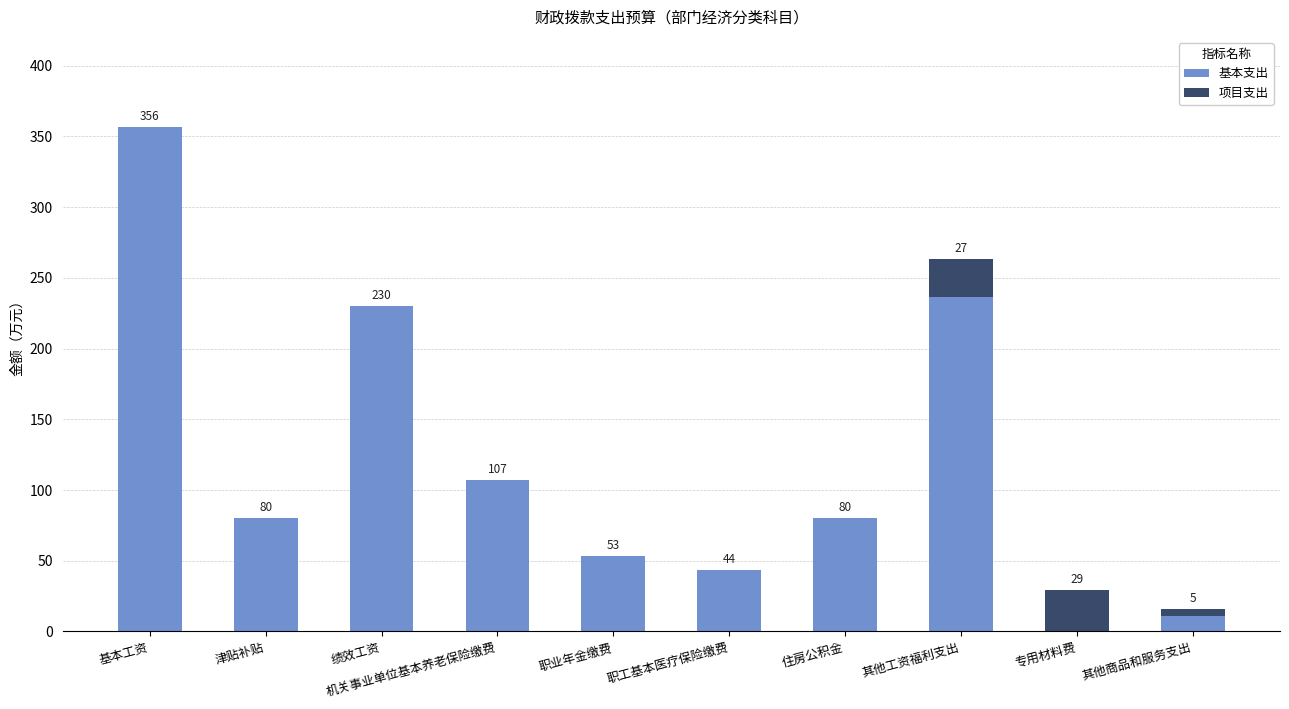

True or false: 基本支出 has a value of 53.0 at 职业年金缴费.

True